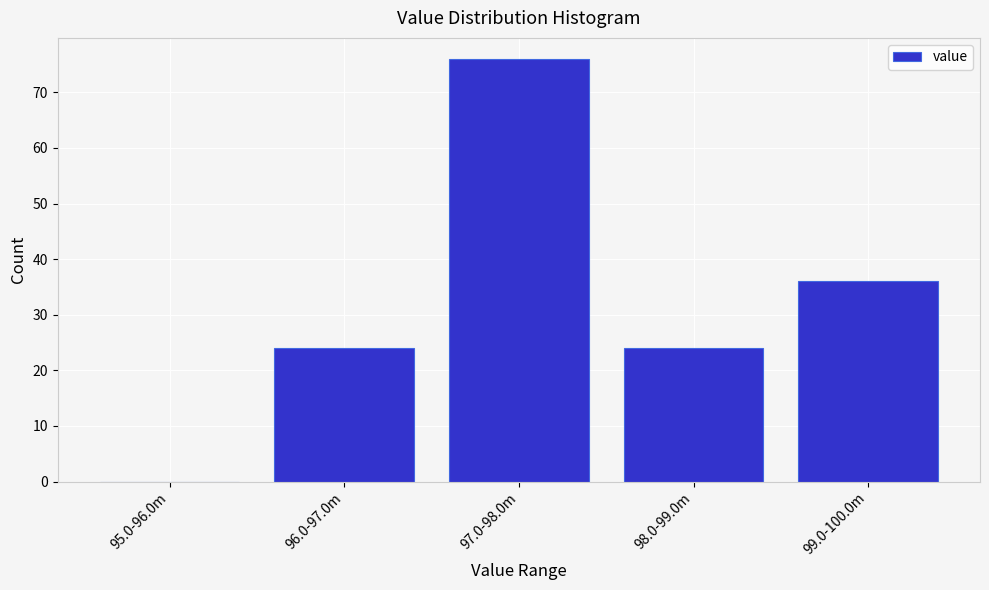

Reading left to right, list all the values displayed in this chart.

95.0-96.0m=0	96.0-97.0m=24	97.0-98.0m=76	98.0-99.0m=24	99.0-100.0m=36